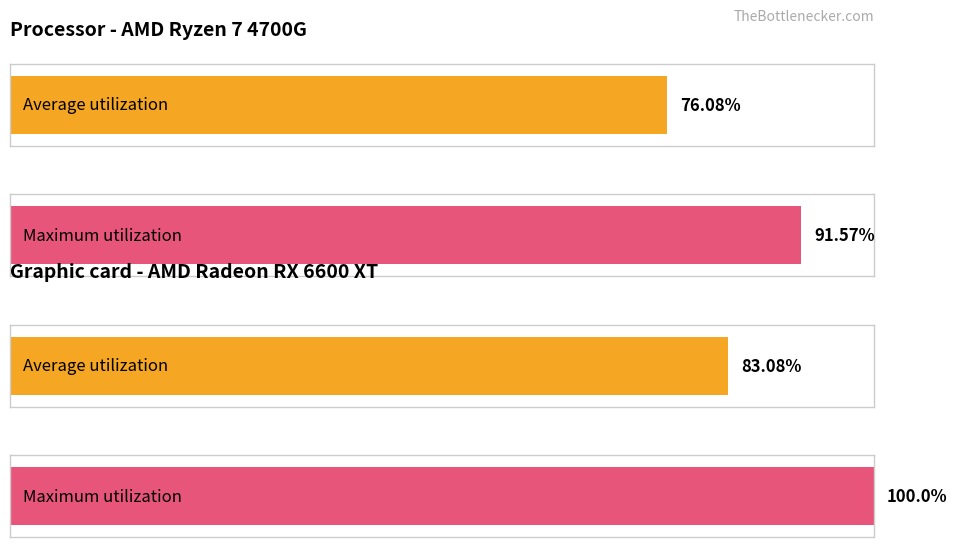

Which series has the largest total across all categories?

Maximum utilization